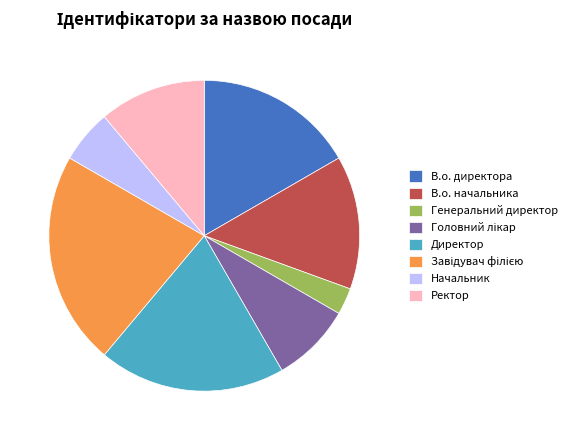

What is the smallest slice in the pie chart?

Генеральний директор